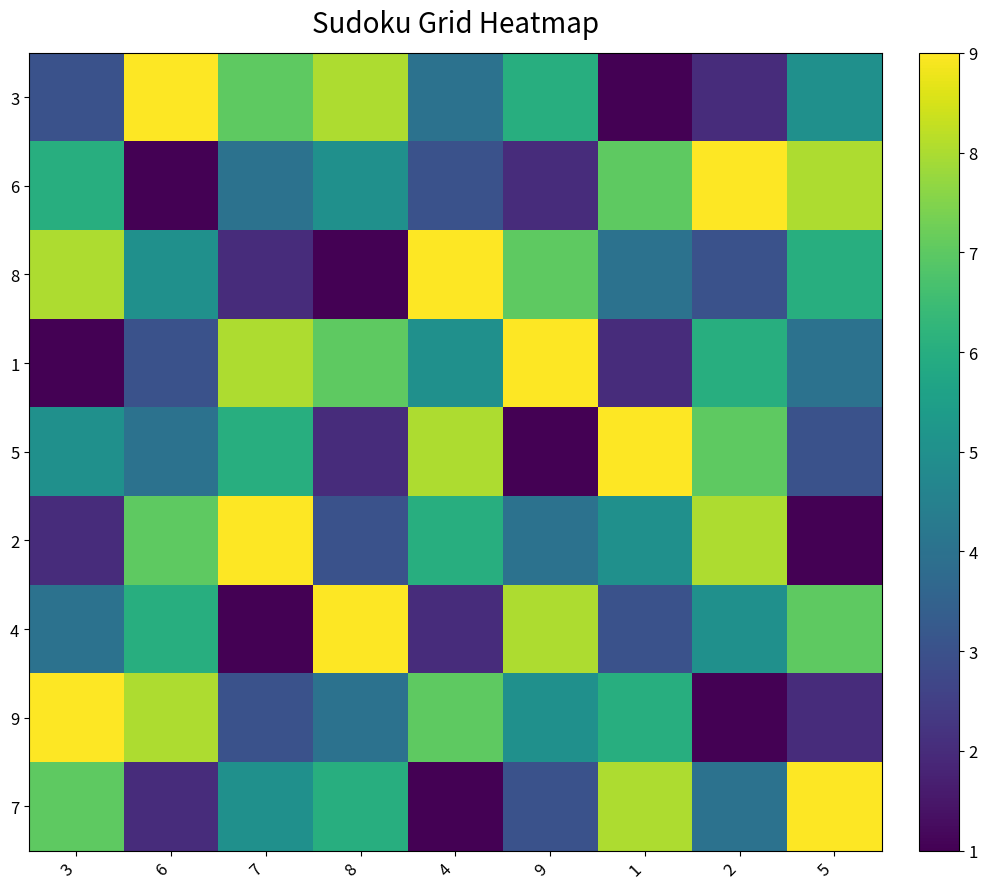

Reading left to right, list all the values displayed in this chart.

3: 3=3	6=9	7=7	8=8	4=4	9=6	1=1	2=2	5=5
6: 3=6	6=1	7=4	8=5	4=3	9=2	1=7	2=9	5=8
8: 3=8	6=5	7=2	8=1	4=9	9=7	1=4	2=3	5=6
1: 3=1	6=3	7=8	8=7	4=5	9=9	1=2	2=6	5=4
5: 3=5	6=4	7=6	8=2	4=8	9=1	1=9	2=7	5=3
2: 3=2	6=7	7=9	8=3	4=6	9=4	1=5	2=8	5=1
4: 3=4	6=6	7=1	8=9	4=2	9=8	1=3	2=5	5=7
9: 3=9	6=8	7=3	8=4	4=7	9=5	1=6	2=1	5=2
7: 3=7	6=2	7=5	8=6	4=1	9=3	1=8	2=4	5=9